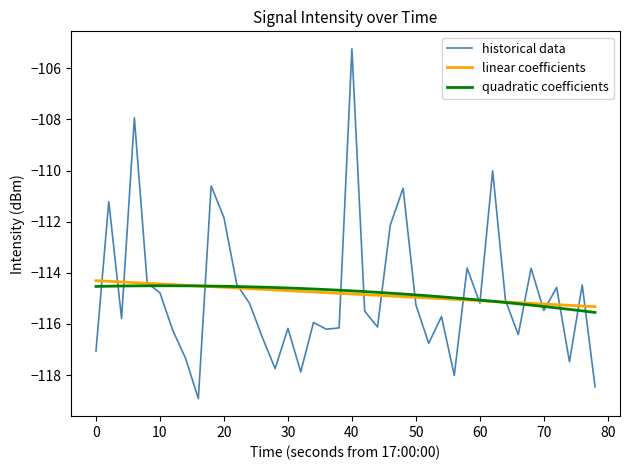

What is the difference between the second highest and minimum values in the quadratic coefficients series?

1.0